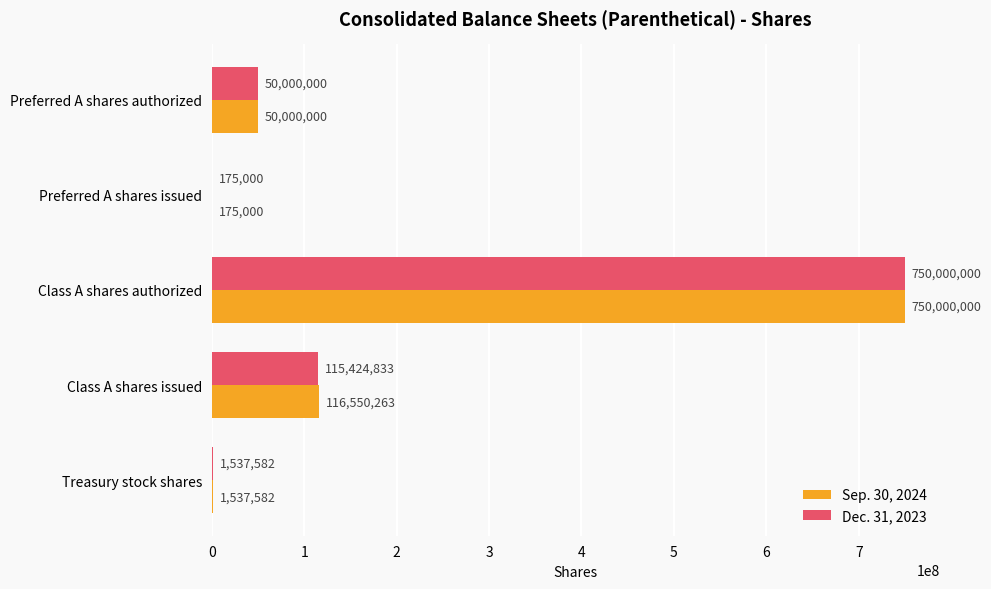

At which category is the sum across all series the highest?

Class A shares authorized